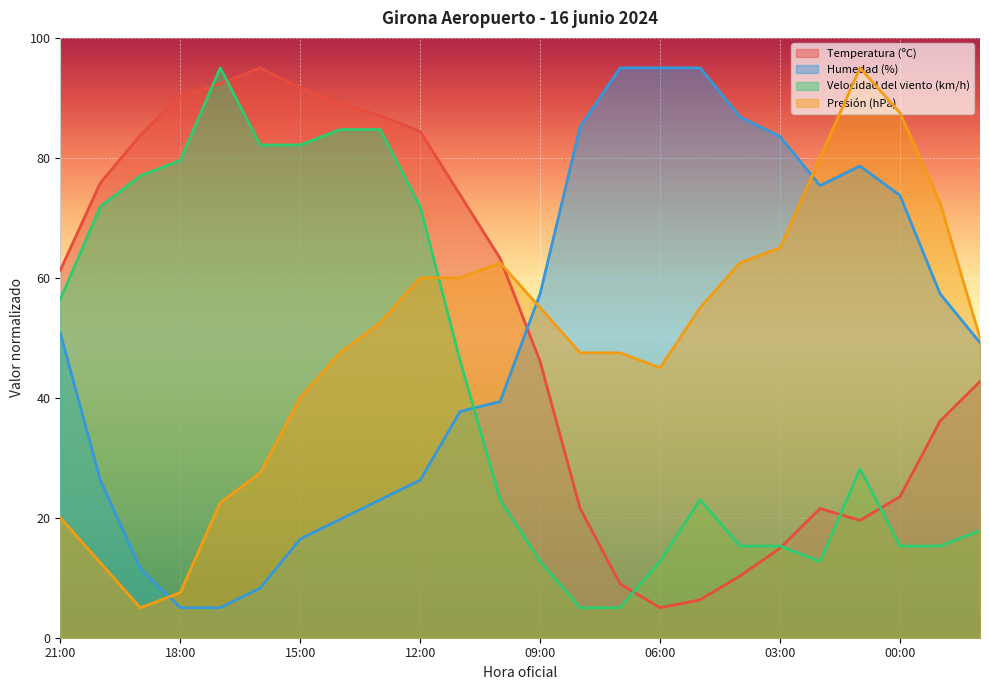

How many data points in Temperatura (ºC) are above 61?

12